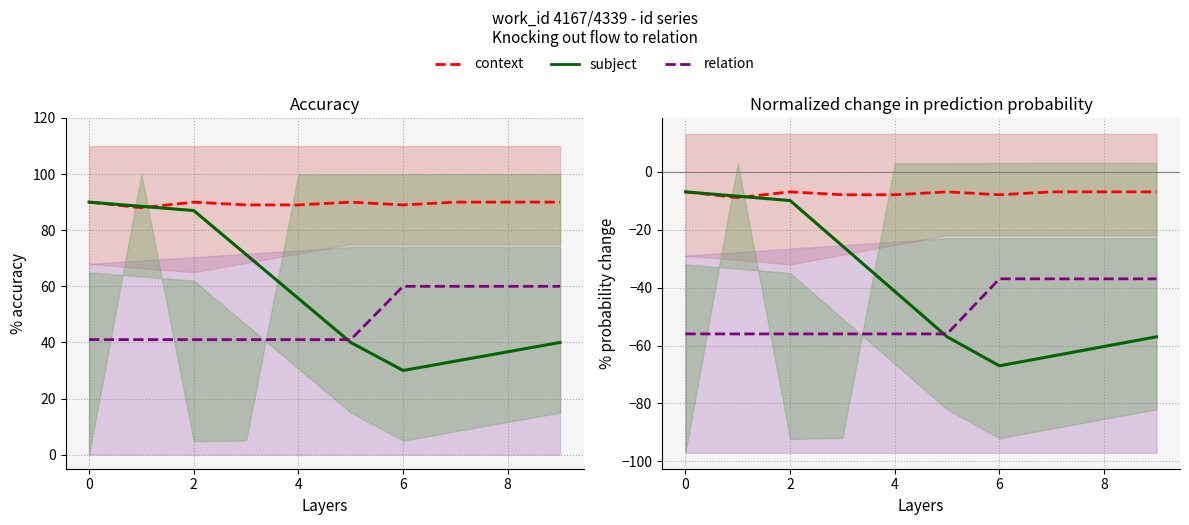

How many context values are between -8 and -7?

9